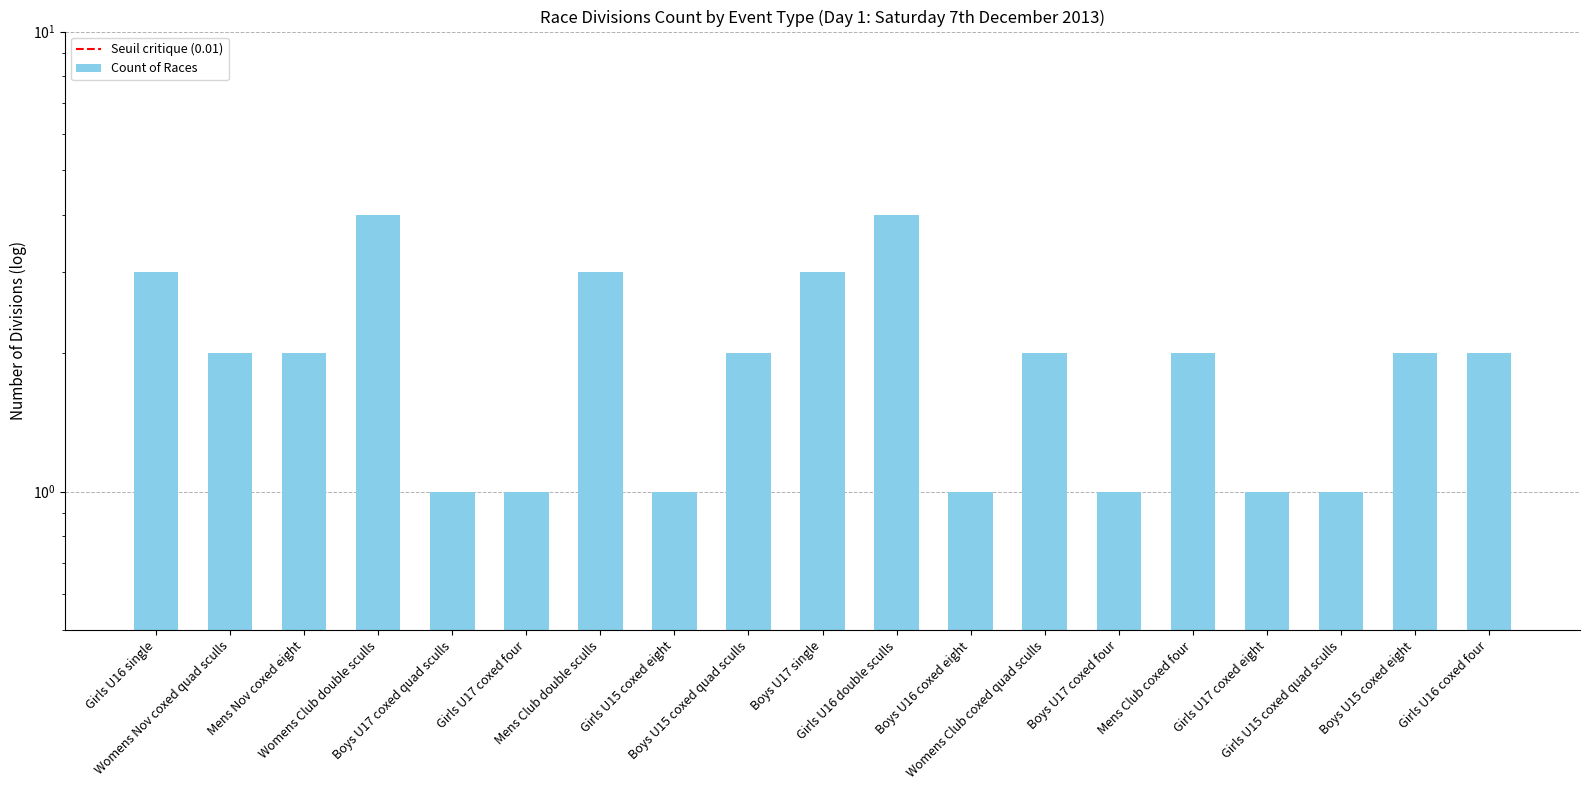

What is the difference between the maximum and minimum values?

3